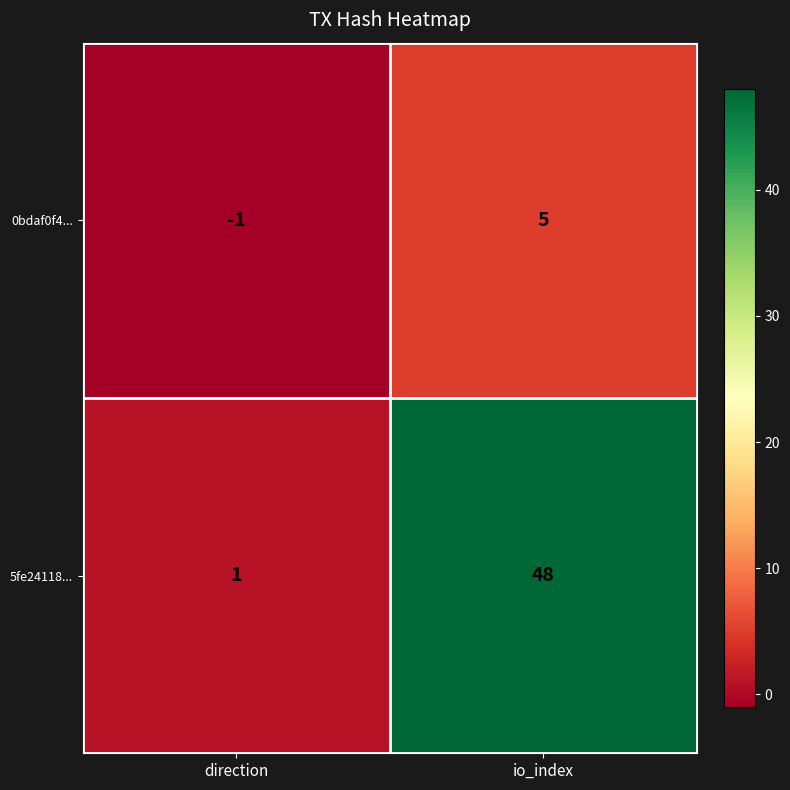

List the series in order of their overall mean, highest first.

5fe24118..., 0bdaf0f4...